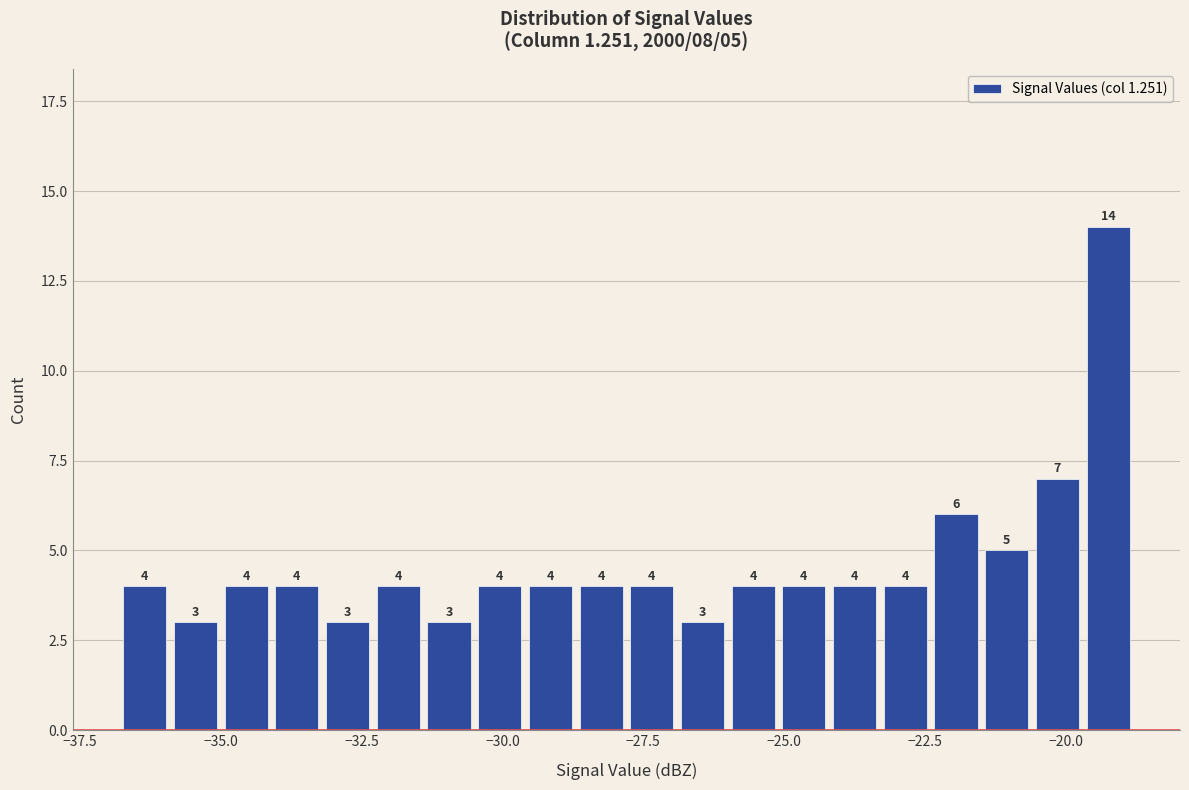

Around what value on the x-axis is the tallest bar? Give the approximate position of its centre, as read against the axis.

-19.0